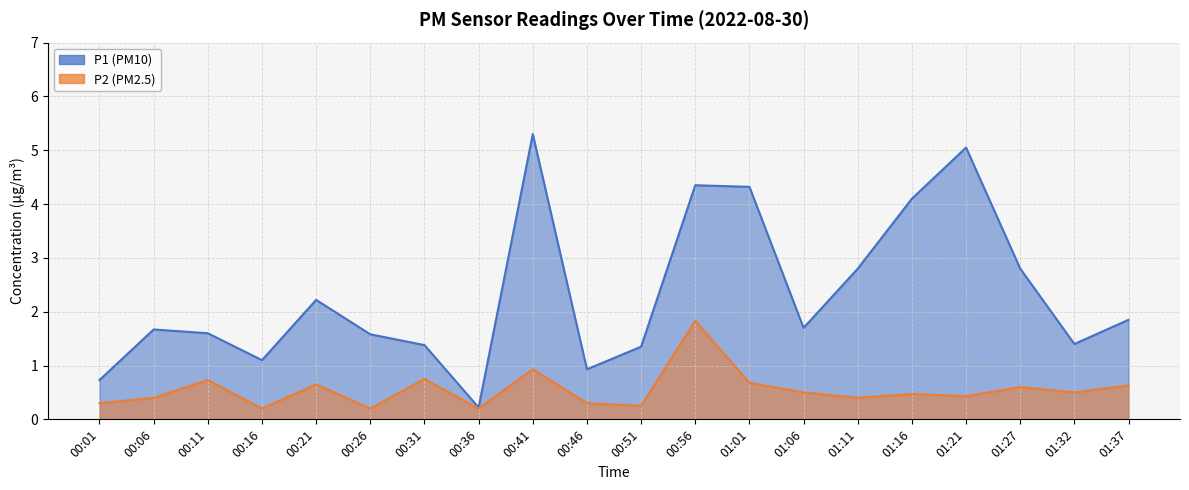

What is the label of the 16th point from the right?

00:21